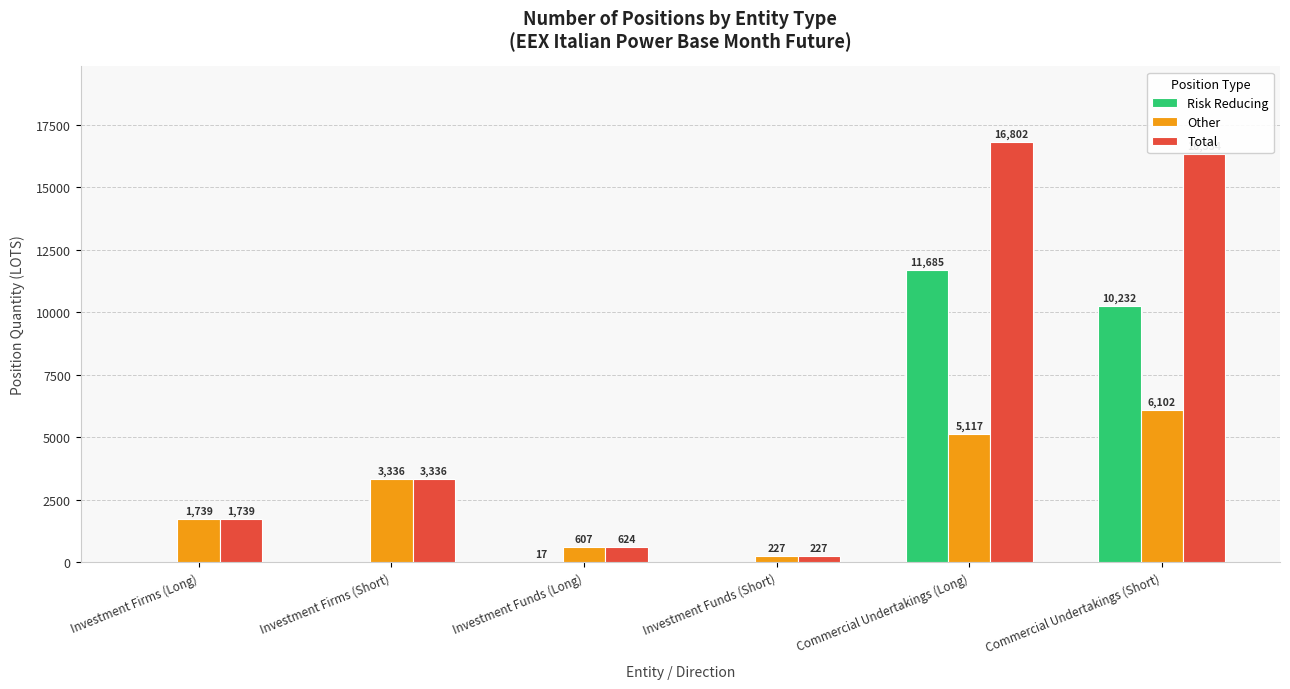

At which category is the sum across all series the highest?

Commercial Undertakings (Long)